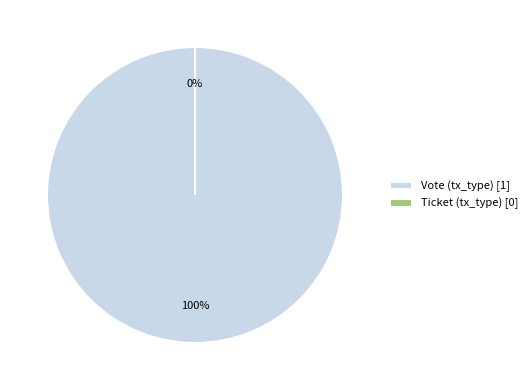

True or false: Ticket (tx_type) accounts for 0% of the total.

True